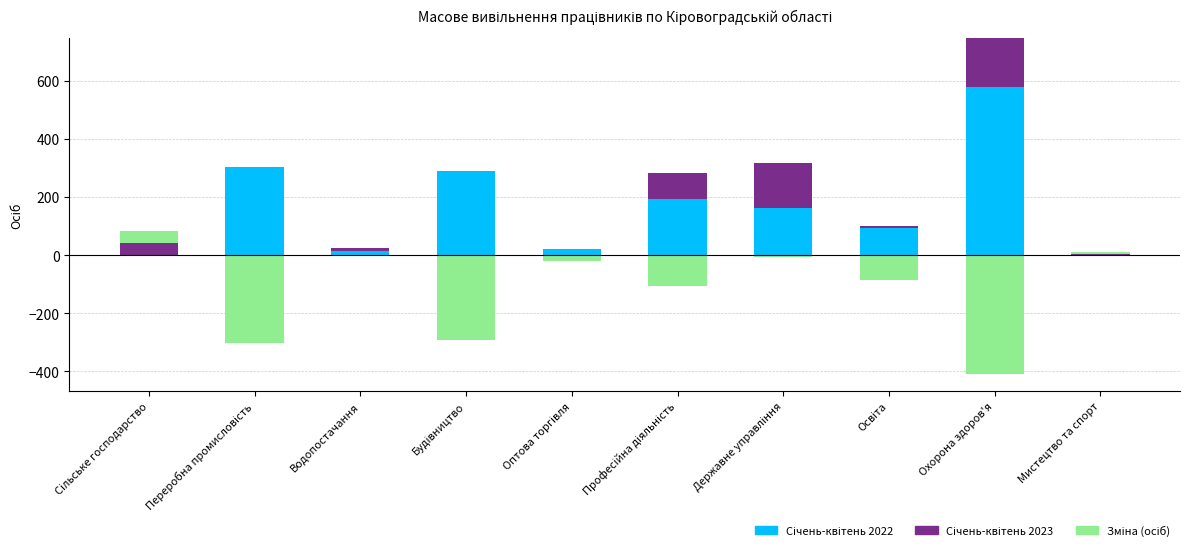

What value does the Січень-квітень 2022 series have at Будівництво, to the nearest 100?

300